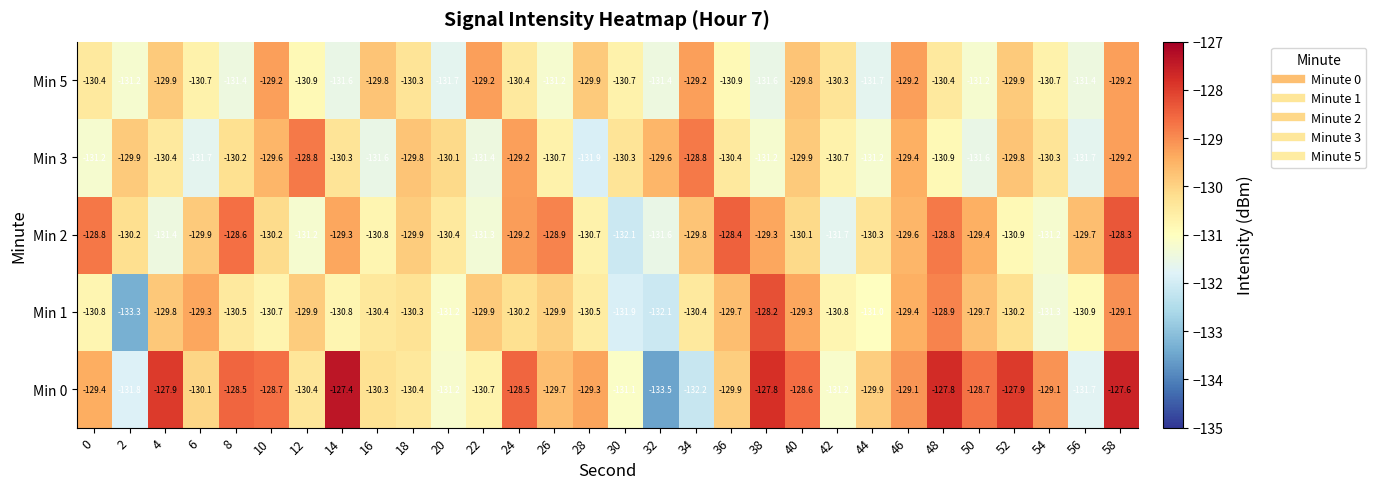

What is the total value across all series at 18?

-650.7